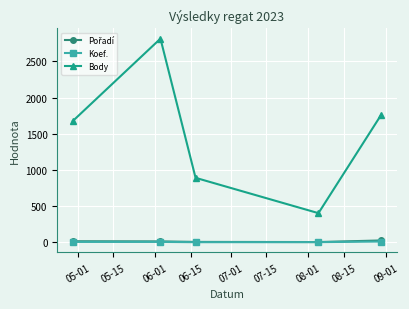

At how many categories does at least one series exceed 1924?

1